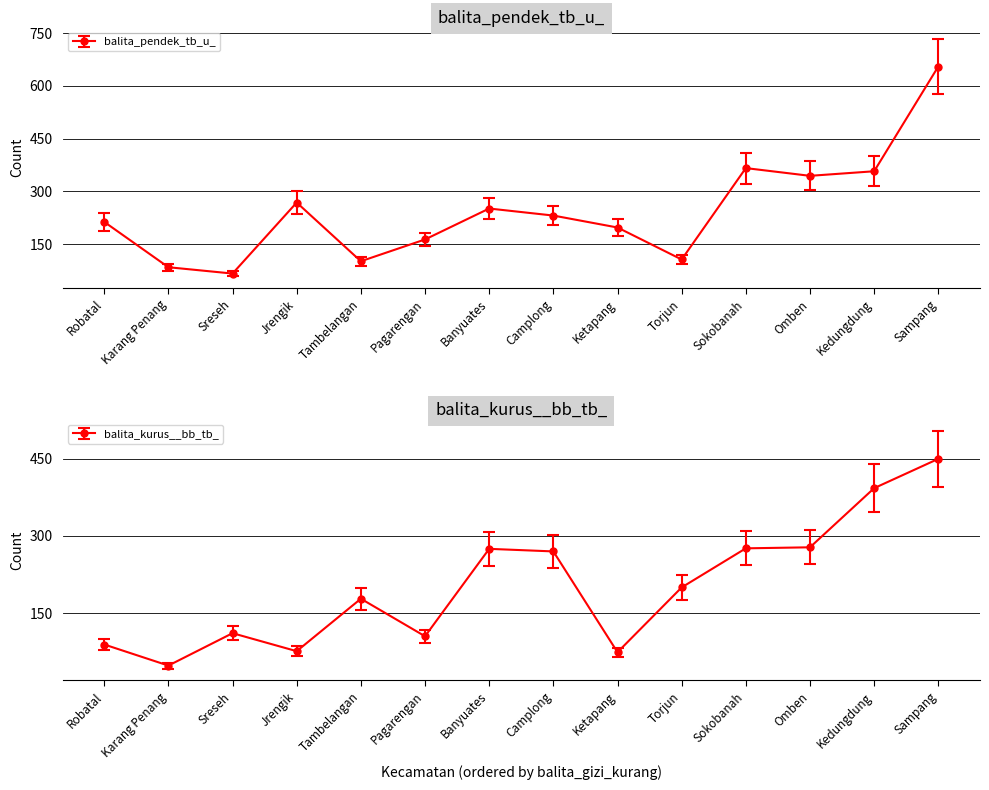

How many values in the balita_pendek_tb_u_ series exceed 231?

6